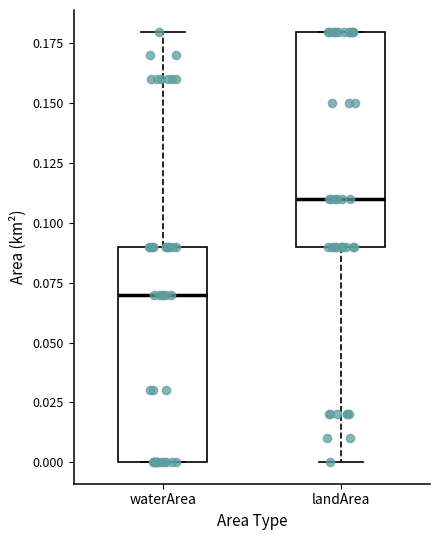

Reading left to right, transcribe this box plot: for each box, give where its median line is, the range the box spans, and where its two whiskers end, as read against the y-axis. The values are not printed on the chart, so give them approximately, as read against the axis.

waterArea: median 0.07, box 0.00 to 0.09, whiskers 0.00 to 0.18
landArea: median 0.11, box 0.09 to 0.18, whiskers 0.00 to 0.18